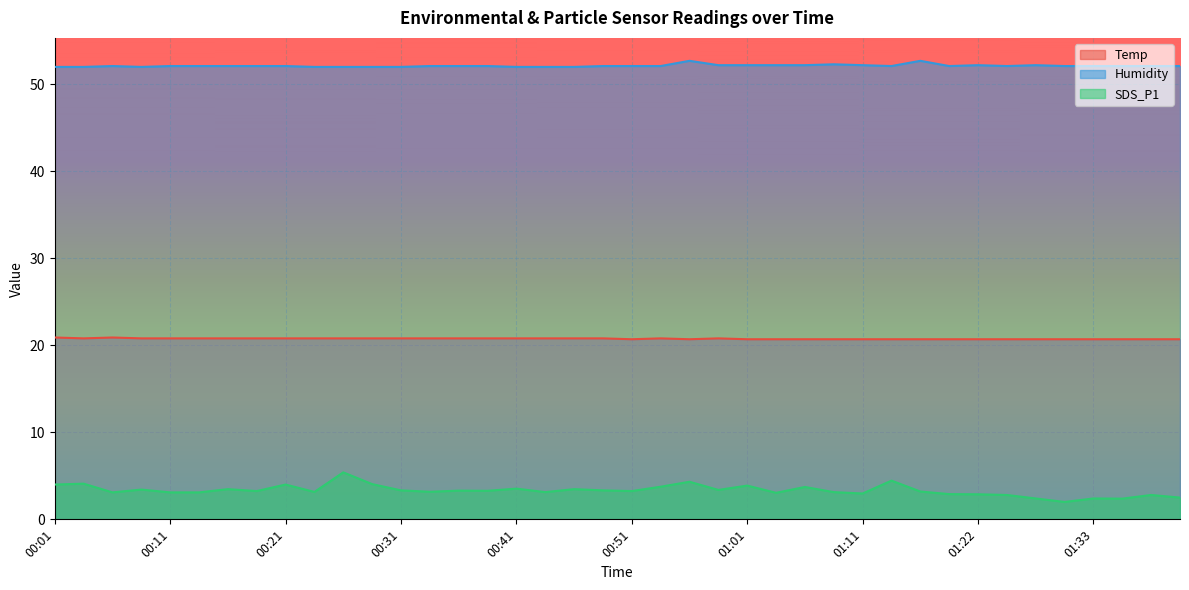

What is the label of the 11th point from the left?

00:26